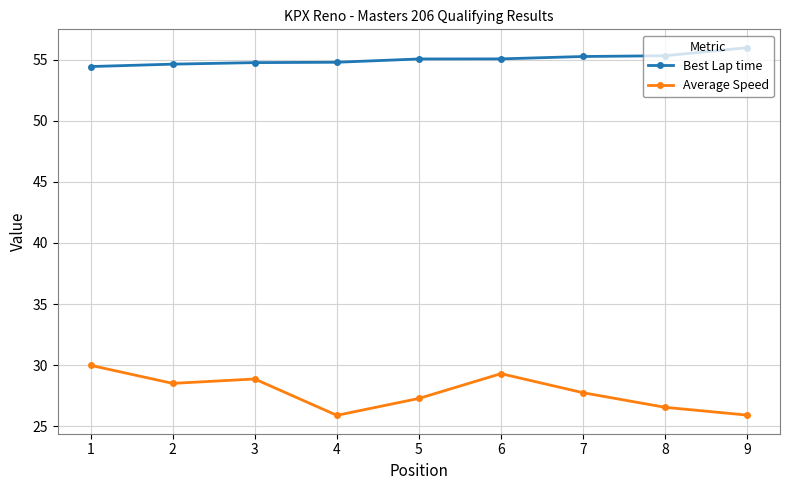

Where does the Average Speed series first go above 27?

1